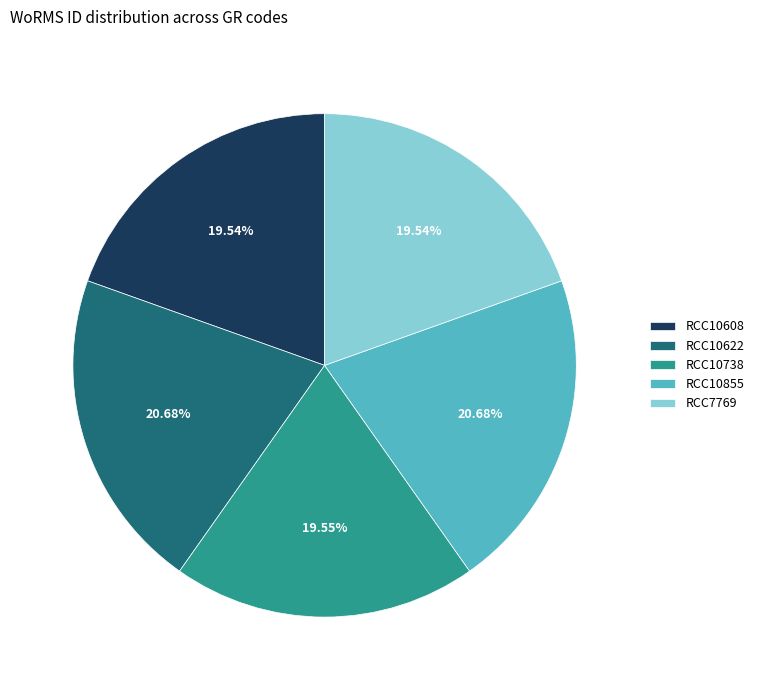

Is RCC10608 the majority of the pie?

No